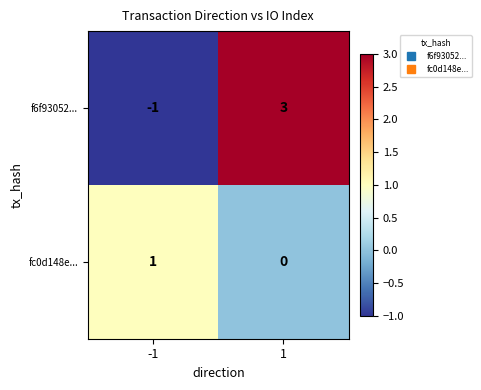

Which series has the widest spread of values?

f6f93052...